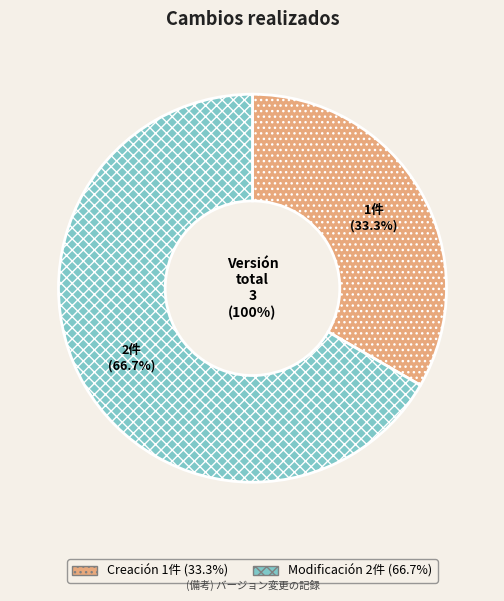

To the nearest percent, what portion does Creación represent?

33%